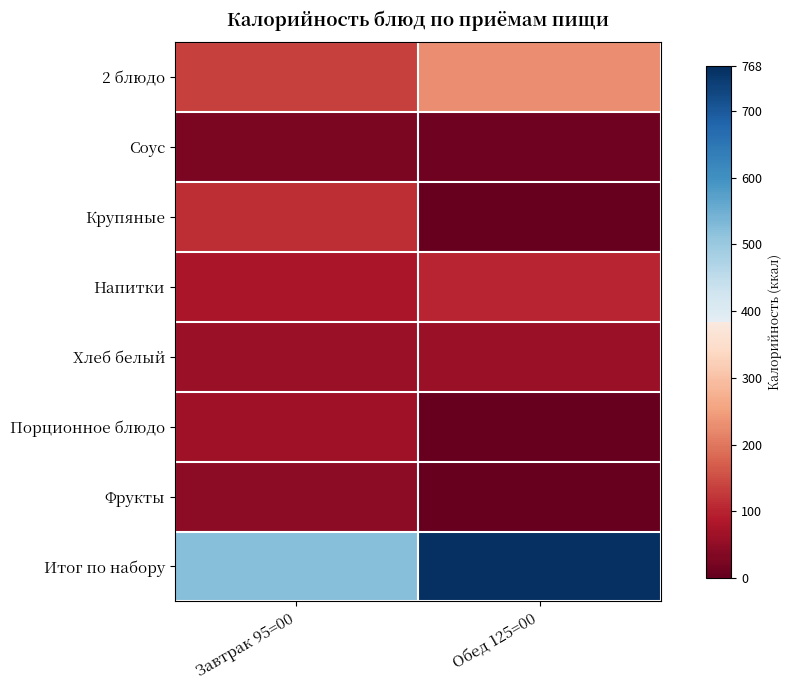

Reading left to right, list all the values displayed in this chart.

2 блюдо: Завтрак 95=00=136	Обед 125=00=228
Соус: Завтрак 95=00=25	Обед 125=00=13
Крупяные: Завтрак 95=00=112	Обед 125=00=0
Напитки: Завтрак 95=00=78	Обед 125=00=104
Хлеб белый: Завтрак 95=00=59	Обед 125=00=59
Порционное блюдо: Завтрак 95=00=66	Обед 125=00=0
Фрукты: Завтрак 95=00=47	Обед 125=00=0
Итог по набору: Завтрак 95=00=523	Обед 125=00=768